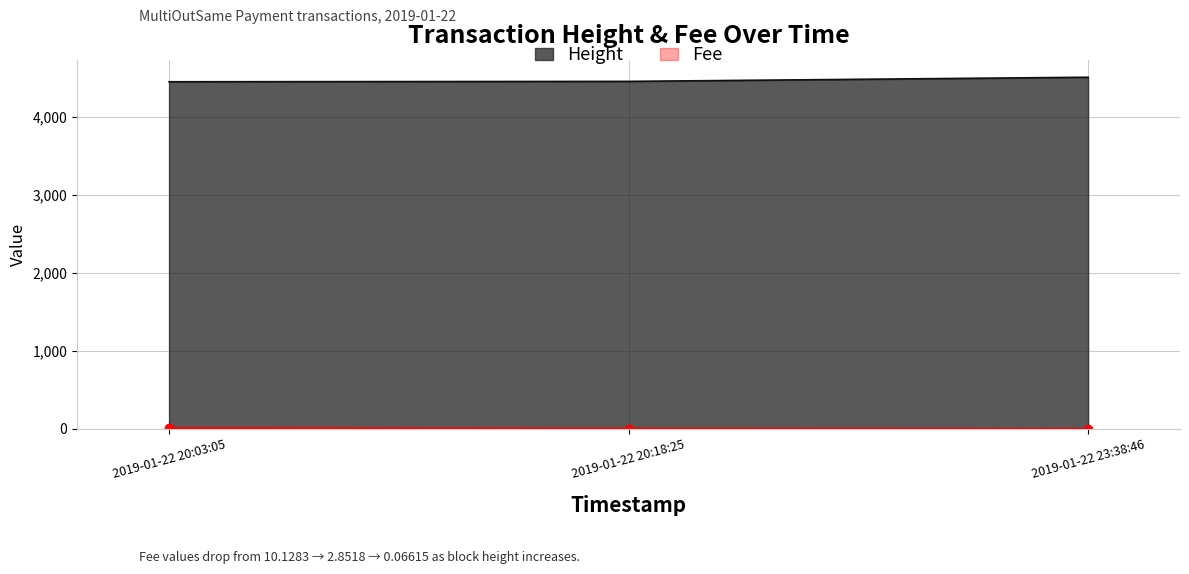

Between 2019-01-22 23:38:46 and 2019-01-22 20:03:05, which is larger?

2019-01-22 23:38:46